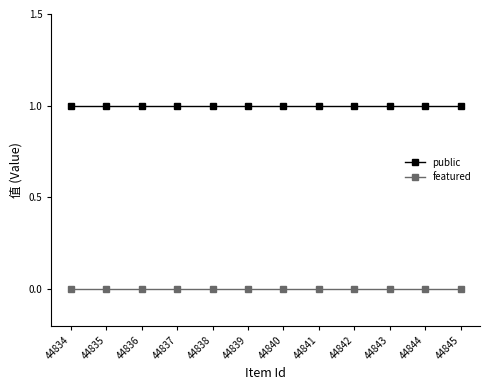

At how many categories does at least one series exceed 0?

12